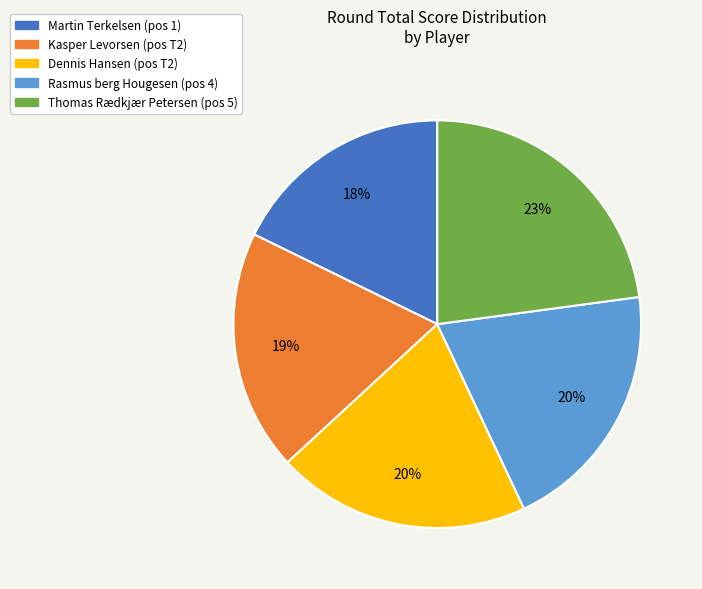

What is the largest slice in the pie chart?

Thomas Rædkjær Petersen